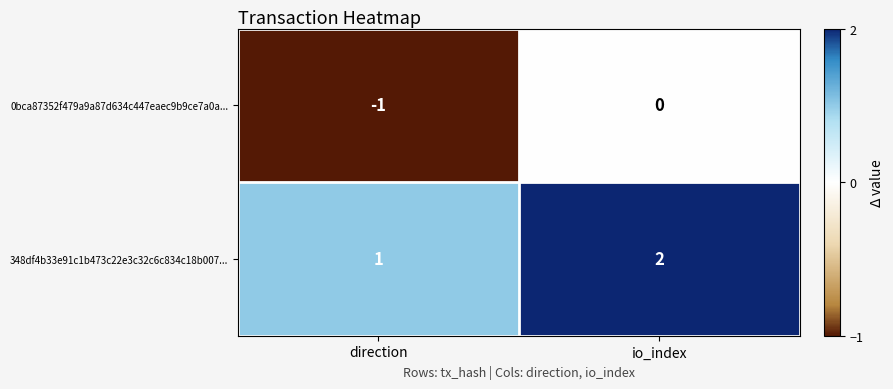

At which label is 0bca87352f479a9a87d634c447eaec9b9ce7a0a... closest to 0?

io_index